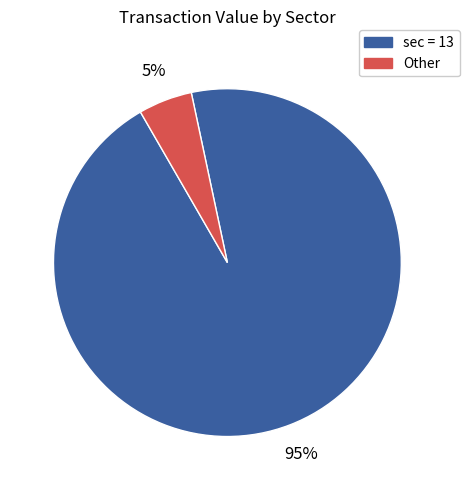

Does any single category account for the majority?

Yes